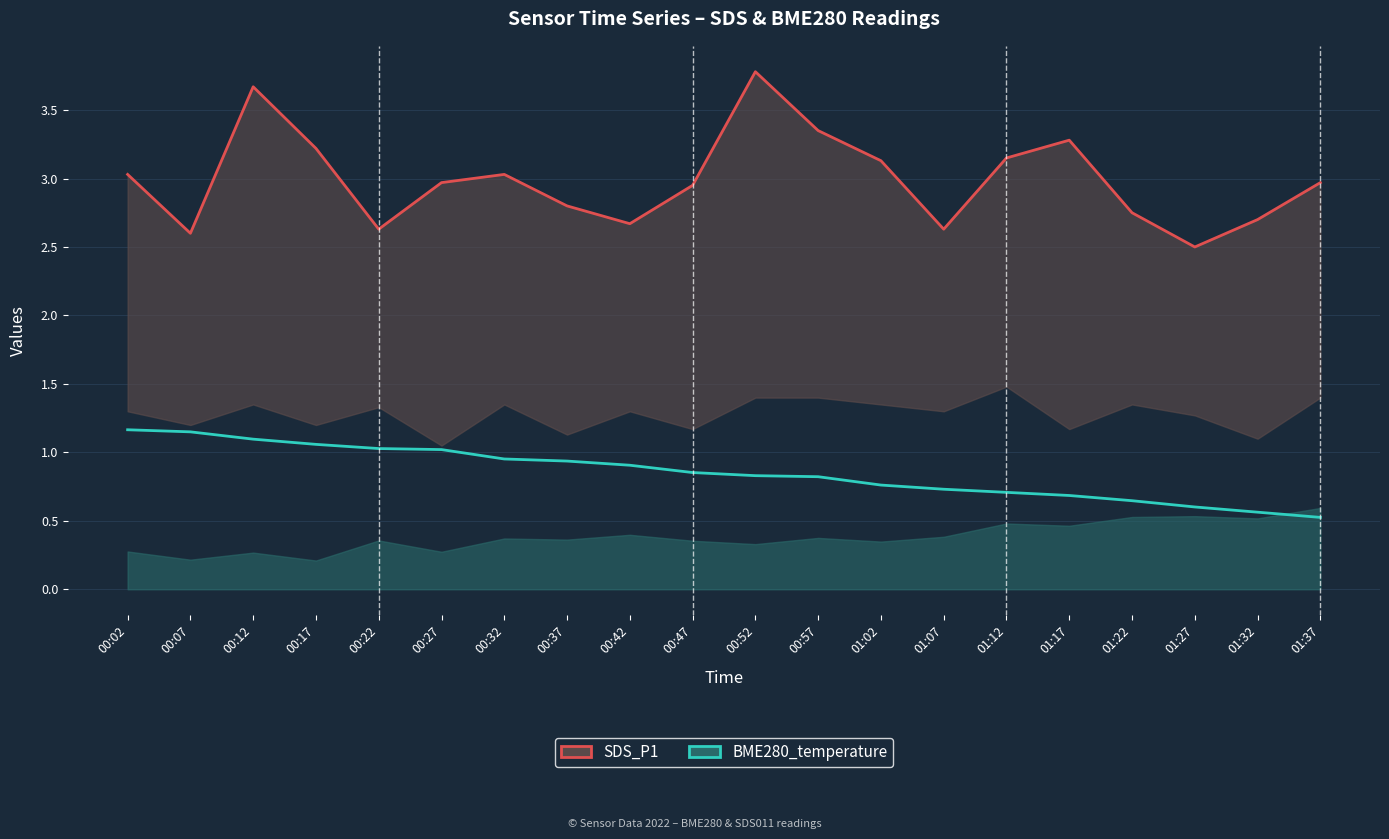

Reading left to right, transcribe all the data shown in this chart.

SDS_P1 line: 00:02=3.0	00:07=2.6	00:12=3.7	00:17=3.2	00:22=2.6	00:27=3.0	00:32=3.0	00:37=2.8	00:42=2.7	00:47=3.0	00:52=3.8	00:57=3.4	01:02=3.1	01:07=2.6	01:12=3.1	01:17=3.3	01:22=2.8	01:27=2.5	01:32=2.7	01:37=3.0
BME280_temperature: 00:02=1.2	00:07=1.1	00:12=1.1	00:17=1.1	00:22=1.0	00:27=1.0	00:32=1.0	00:37=0.9	00:42=0.9	00:47=0.9	00:52=0.8	00:57=0.8	01:02=0.8	01:07=0.7	01:12=0.7	01:17=0.7	01:22=0.6	01:27=0.6	01:32=0.6	01:37=0.5